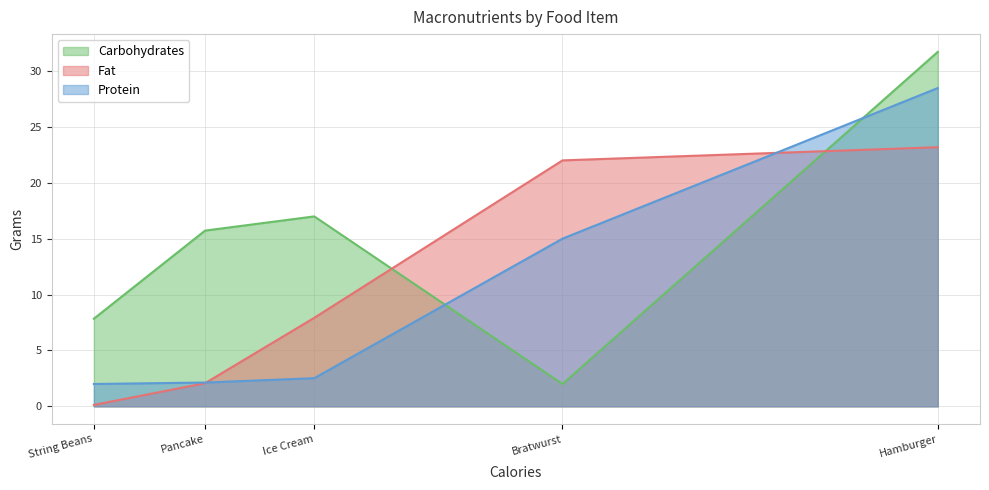

What position from the right is Ice Cream?

3